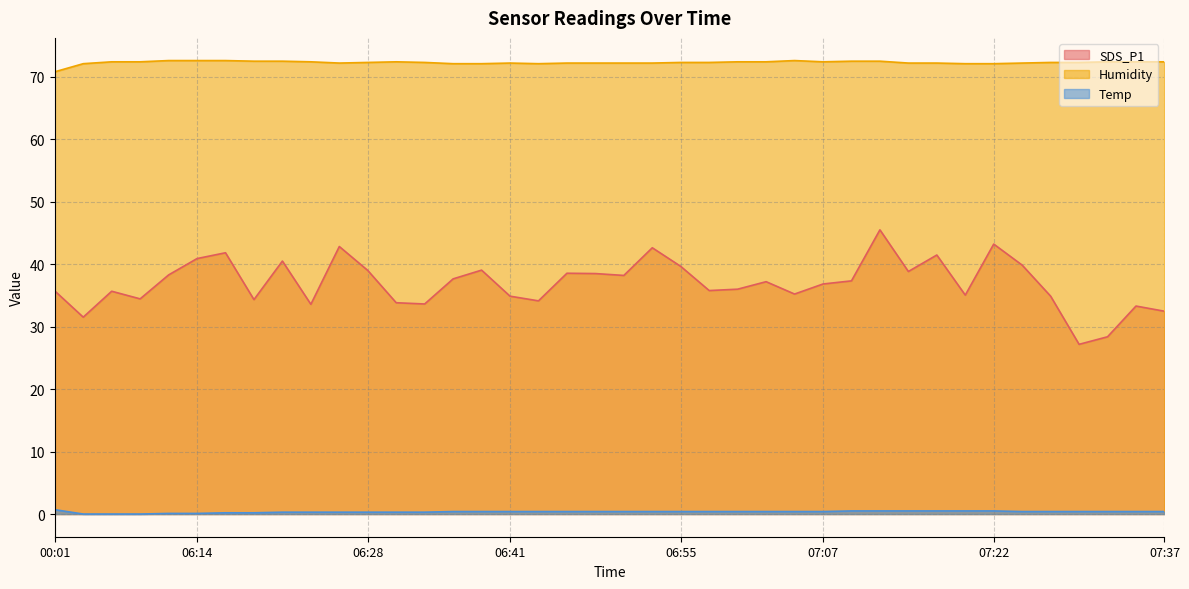

Does the chart have visible grid lines?

Yes